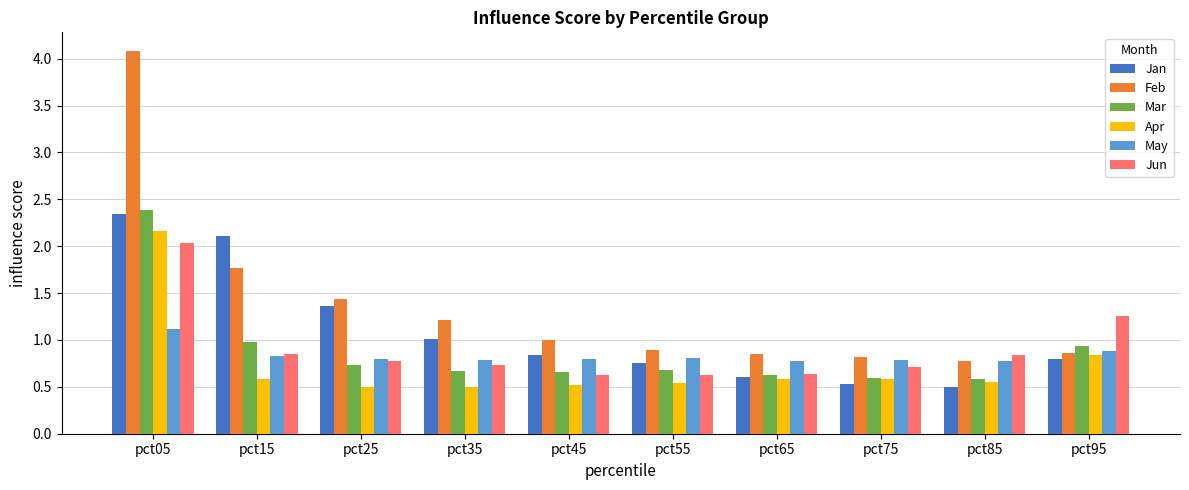

What is the sum of all Jan values?

10.8